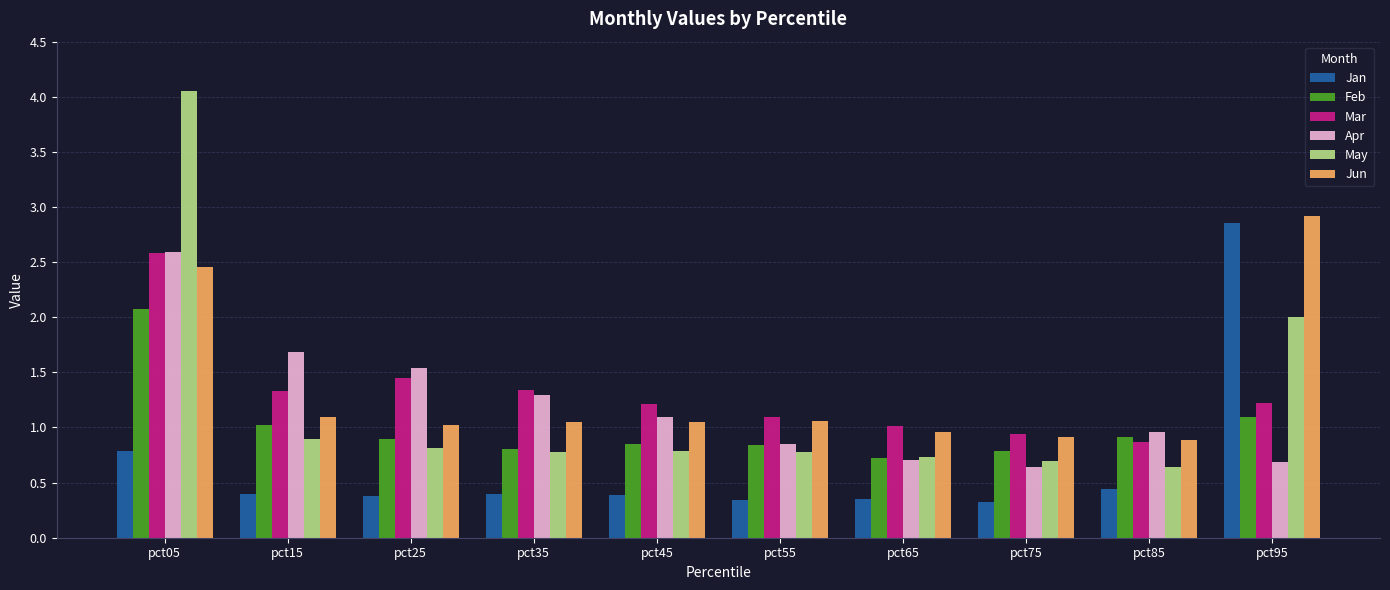

Between pct45 and pct95, which series saw the biggest shift?

Jan